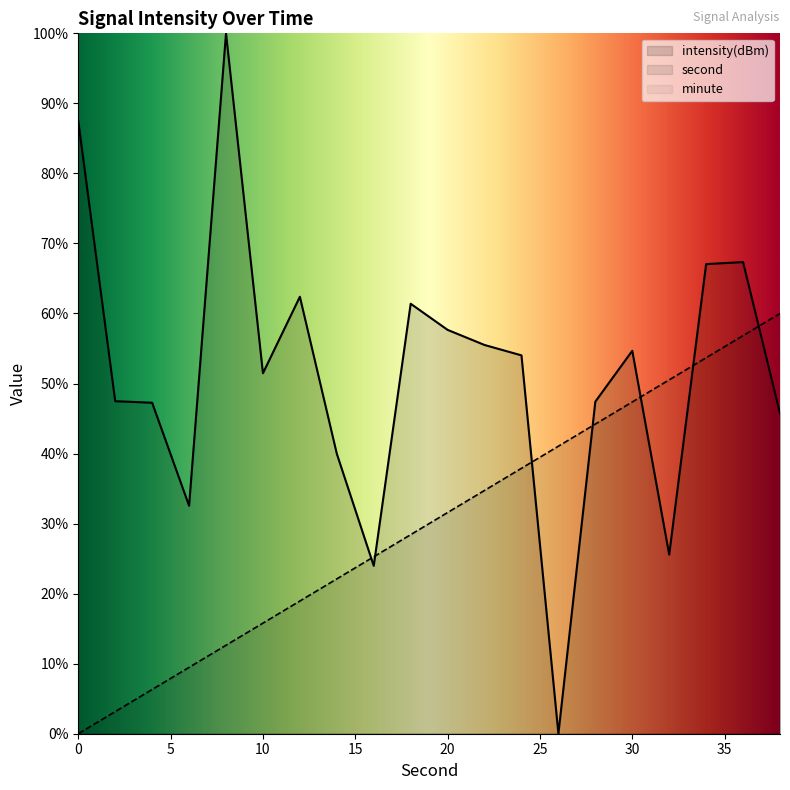

Which category has the highest value in the intensity(dBm) series?

8